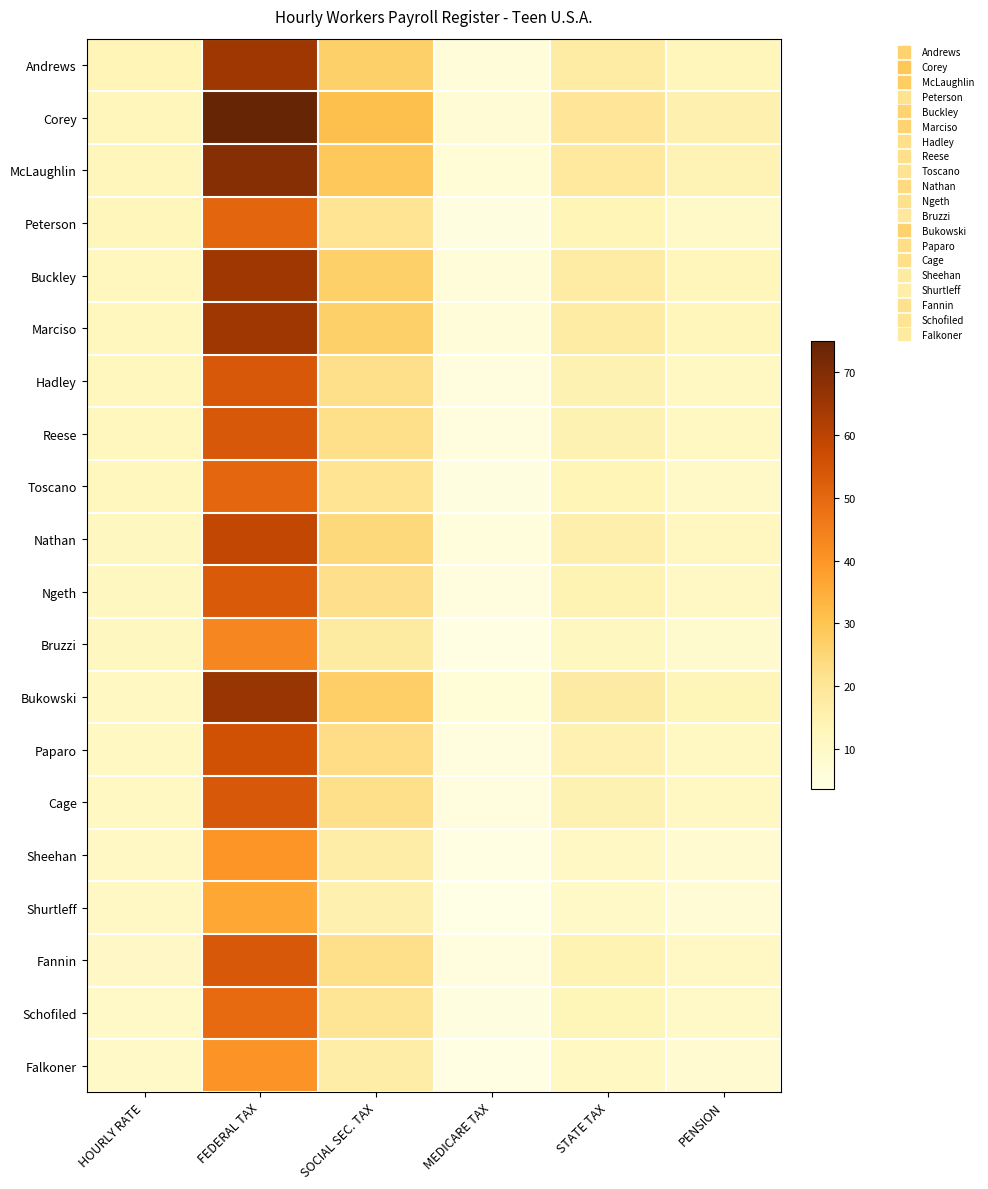

Reading left to right, what are all the values shown in this chart?

Andrews: HOURLY RATE=13.5	FEDERAL TAX=64.8	SOCIAL SEC. TAX=26.8	MEDICARE TAX=6.3	STATE TAX=17.3	PENSION=13.0
Corey: HOURLY RATE=12.5	FEDERAL TAX=75.0	SOCIAL SEC. TAX=31.0	MEDICARE TAX=7.2	STATE TAX=20.0	PENSION=15.0
McLaughlin: HOURLY RATE=12.5	FEDERAL TAX=69.4	SOCIAL SEC. TAX=28.7	MEDICARE TAX=6.7	STATE TAX=18.5	PENSION=13.9
Peterson: HOURLY RATE=12.5	FEDERAL TAX=50.6	SOCIAL SEC. TAX=20.9	MEDICARE TAX=4.9	STATE TAX=13.5	PENSION=10.1
Buckley: HOURLY RATE=12.0	FEDERAL TAX=64.8	SOCIAL SEC. TAX=26.8	MEDICARE TAX=6.3	STATE TAX=17.3	PENSION=13.0
Marciso: HOURLY RATE=12.0	FEDERAL TAX=64.8	SOCIAL SEC. TAX=26.8	MEDICARE TAX=6.3	STATE TAX=17.3	PENSION=13.0
Hadley: HOURLY RATE=12.0	FEDERAL TAX=54.0	SOCIAL SEC. TAX=22.3	MEDICARE TAX=5.2	STATE TAX=14.4	PENSION=10.8
Reese: HOURLY RATE=12.0	FEDERAL TAX=54.0	SOCIAL SEC. TAX=22.3	MEDICARE TAX=5.2	STATE TAX=14.4	PENSION=10.8
Toscano: HOURLY RATE=12.0	FEDERAL TAX=50.4	SOCIAL SEC. TAX=20.8	MEDICARE TAX=4.9	STATE TAX=13.4	PENSION=10.1
Nathan: HOURLY RATE=11.5	FEDERAL TAX=58.6	SOCIAL SEC. TAX=24.2	MEDICARE TAX=5.7	STATE TAX=15.6	PENSION=11.7
Ngeth: HOURLY RATE=11.5	FEDERAL TAX=53.5	SOCIAL SEC. TAX=22.1	MEDICARE TAX=5.2	STATE TAX=14.3	PENSION=10.7
Bruzzi: HOURLY RATE=11.5	FEDERAL TAX=43.1	SOCIAL SEC. TAX=17.8	MEDICARE TAX=4.2	STATE TAX=11.5	PENSION=8.6
Bukowski: HOURLY RATE=11.2	FEDERAL TAX=65.8	SOCIAL SEC. TAX=27.2	MEDICARE TAX=6.4	STATE TAX=17.6	PENSION=13.2
Paparo: HOURLY RATE=11.2	FEDERAL TAX=55.7	SOCIAL SEC. TAX=23.0	MEDICARE TAX=5.4	STATE TAX=14.8	PENSION=11.1
Cage: HOURLY RATE=11.2	FEDERAL TAX=54.0	SOCIAL SEC. TAX=22.3	MEDICARE TAX=5.2	STATE TAX=14.4	PENSION=10.8
Sheehan: HOURLY RATE=10.8	FEDERAL TAX=40.3	SOCIAL SEC. TAX=16.7	MEDICARE TAX=3.9	STATE TAX=10.8	PENSION=8.1
Shurtleff: HOURLY RATE=10.5	FEDERAL TAX=36.2	SOCIAL SEC. TAX=15.0	MEDICARE TAX=3.5	STATE TAX=9.7	PENSION=7.2
Fannin: HOURLY RATE=10.2	FEDERAL TAX=53.8	SOCIAL SEC. TAX=22.2	MEDICARE TAX=5.2	STATE TAX=14.3	PENSION=10.8
Schofiled: HOURLY RATE=10.0	FEDERAL TAX=49.5	SOCIAL SEC. TAX=20.5	MEDICARE TAX=4.8	STATE TAX=13.2	PENSION=9.9
Falkoner: HOURLY RATE=10.0	FEDERAL TAX=40.5	SOCIAL SEC. TAX=16.7	MEDICARE TAX=3.9	STATE TAX=10.8	PENSION=8.1